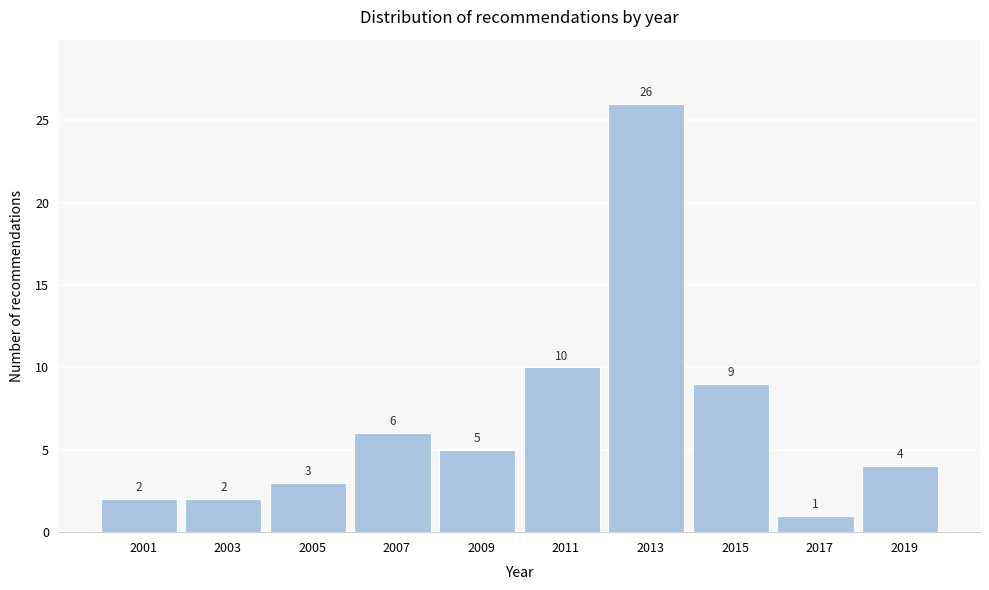

Reading left to right, list all the values displayed in this chart.

2001=2	2003=2	2005=3	2007=6	2009=5	2011=10	2013=26	2015=9	2017=1	2019=4